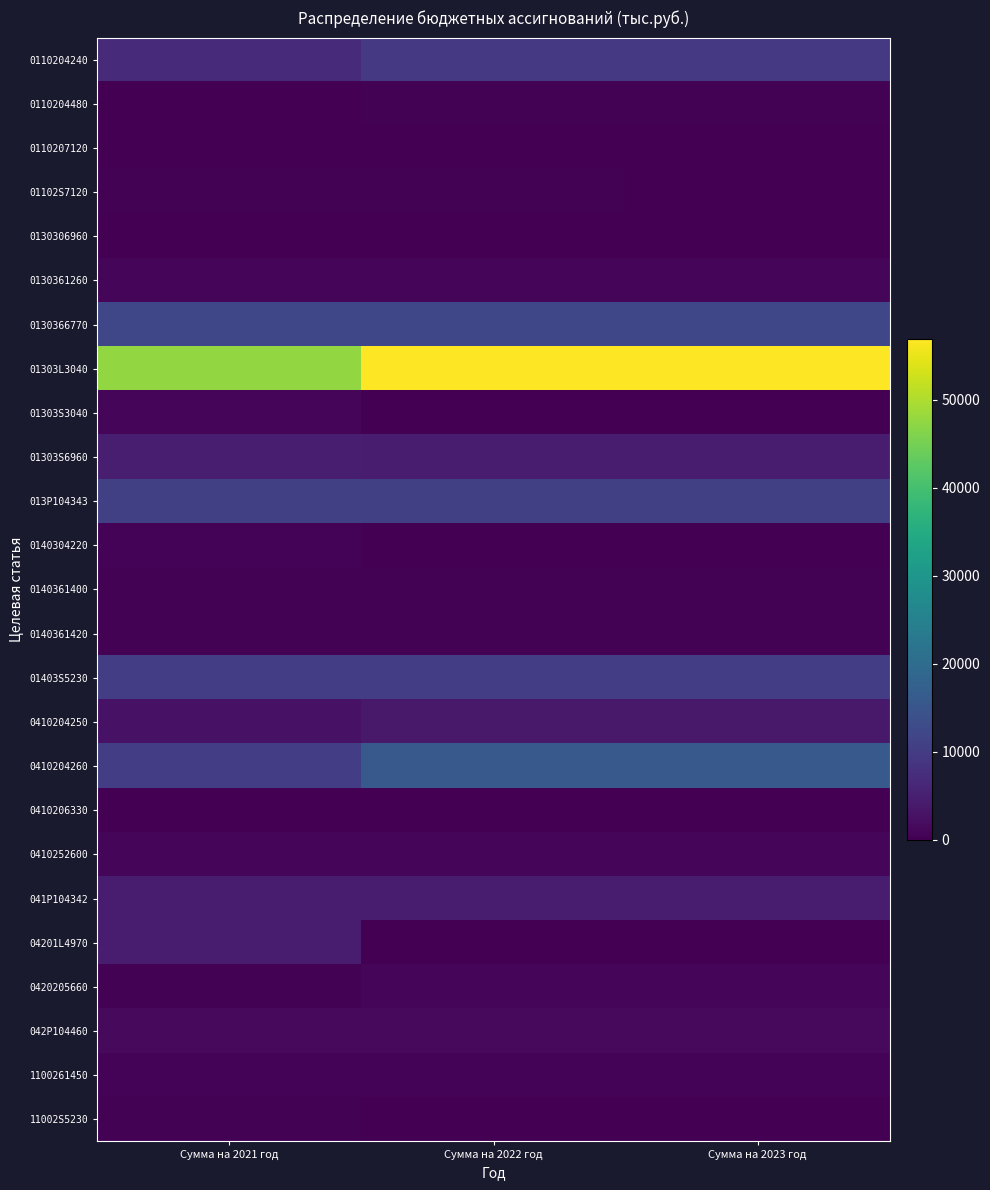

How many distinct data groups are displayed?

25